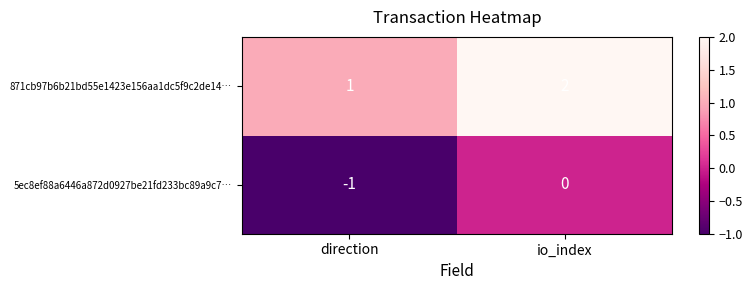

How many values in 5ec8ef88a6446a872d0927be21fd233bc89a9c7… are below zero?

1